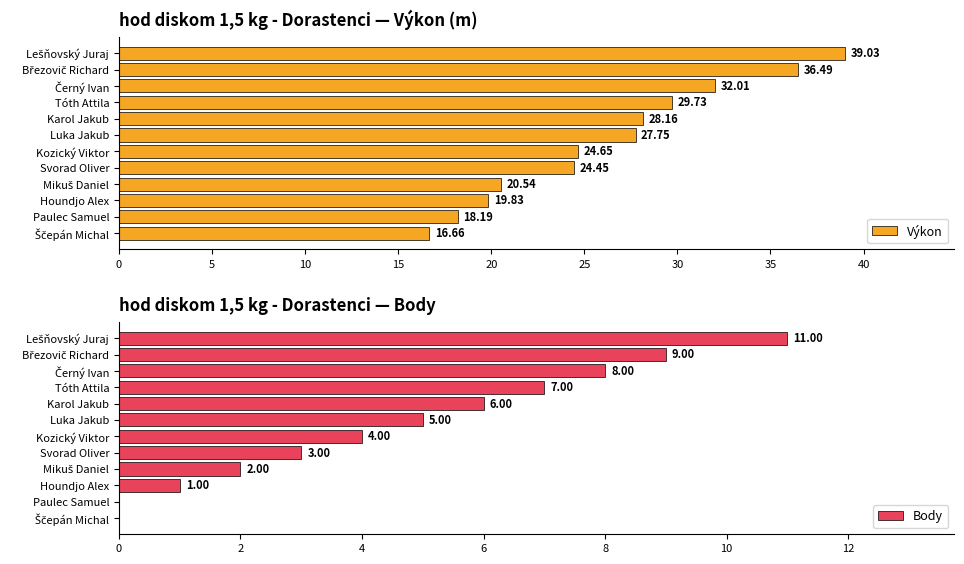

Are the bars horizontal?

Yes